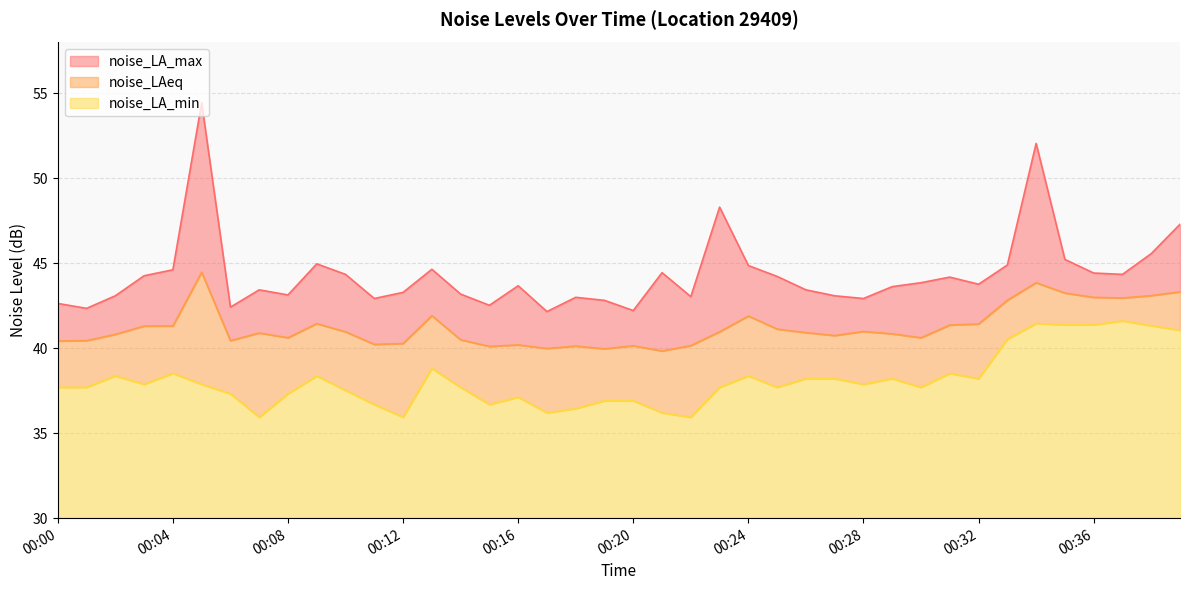

What is the value of the noise_LA_min point at the 13th from the left?

35.9